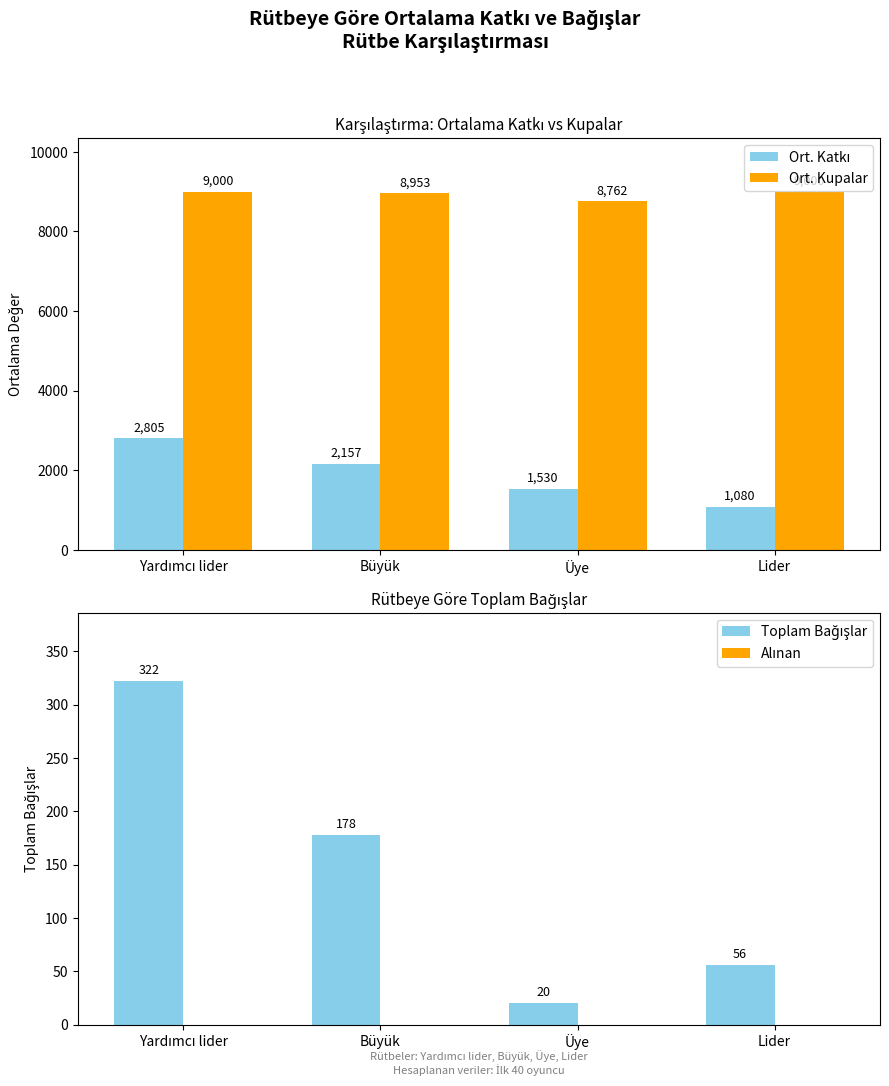

The Alınan series shows 0 at Üye. True or false?

True